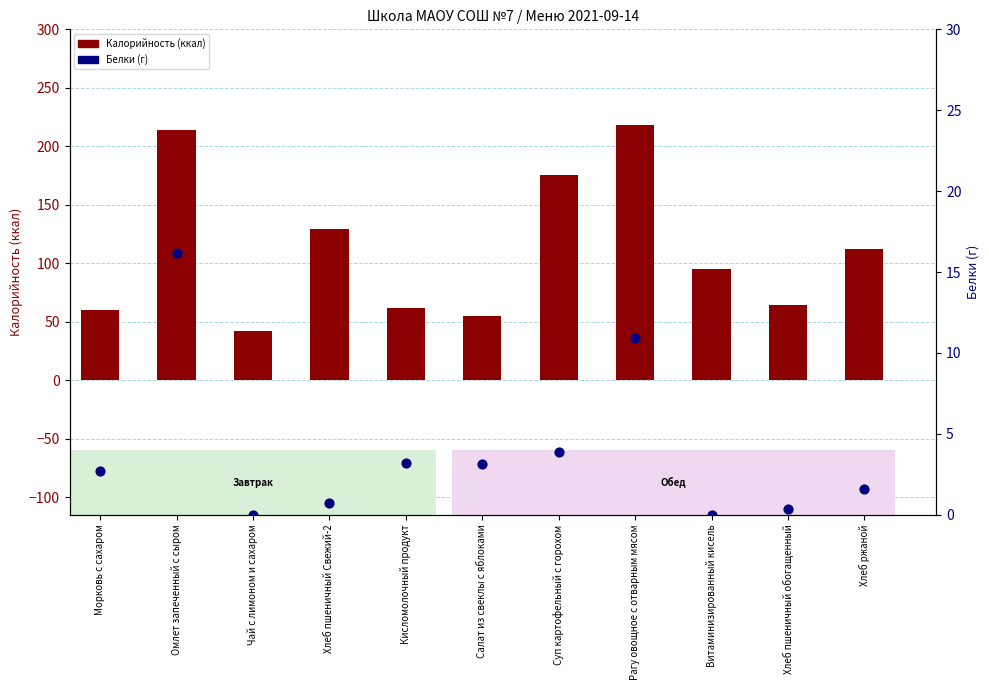

What are all the series names shown in the legend?

Калорийность (ккал), Белки (г)